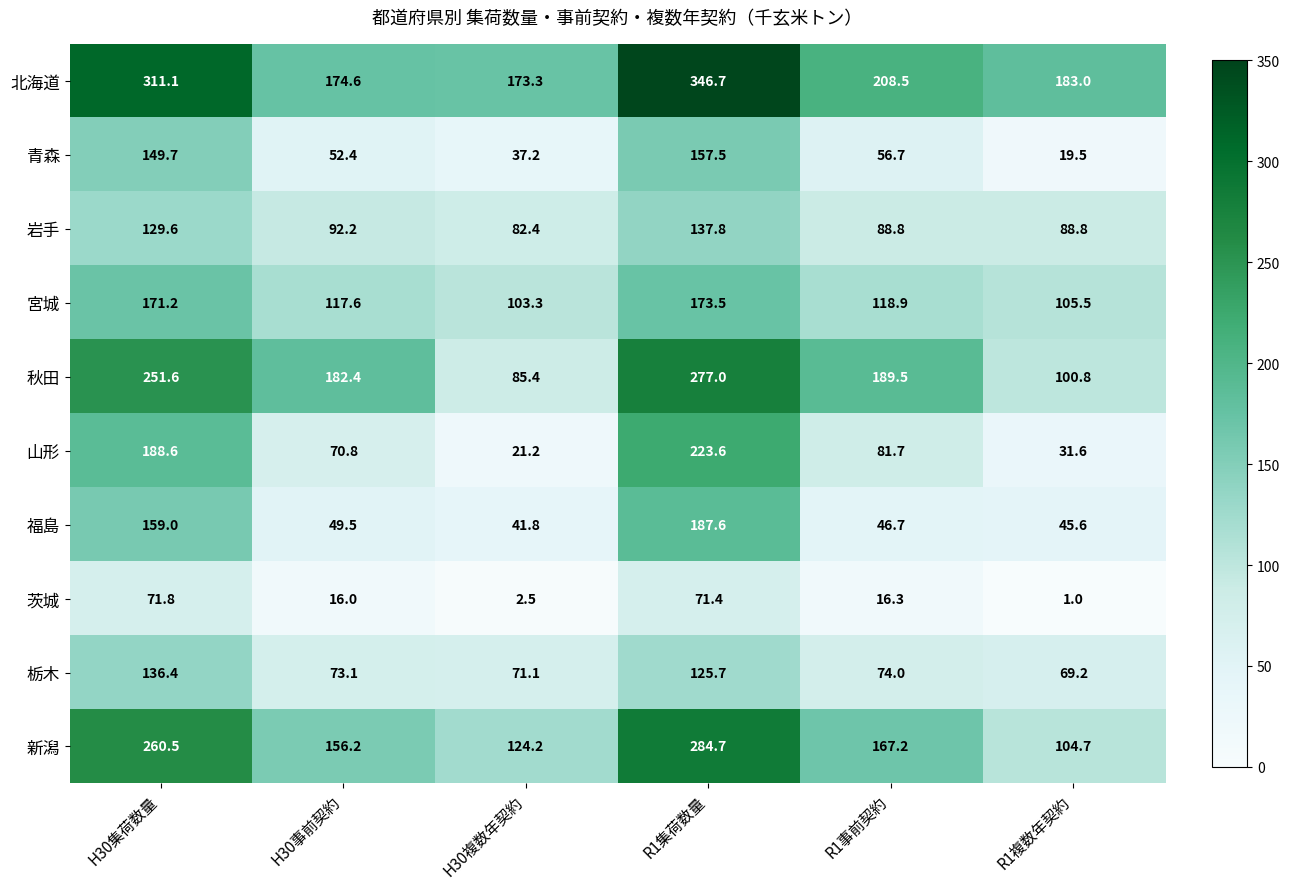

Rank the series at R1集荷数量 from lowest to highest value.

茨城, 栃木, 岩手, 青森, 宮城, 福島, 山形, 秋田, 新潟, 北海道